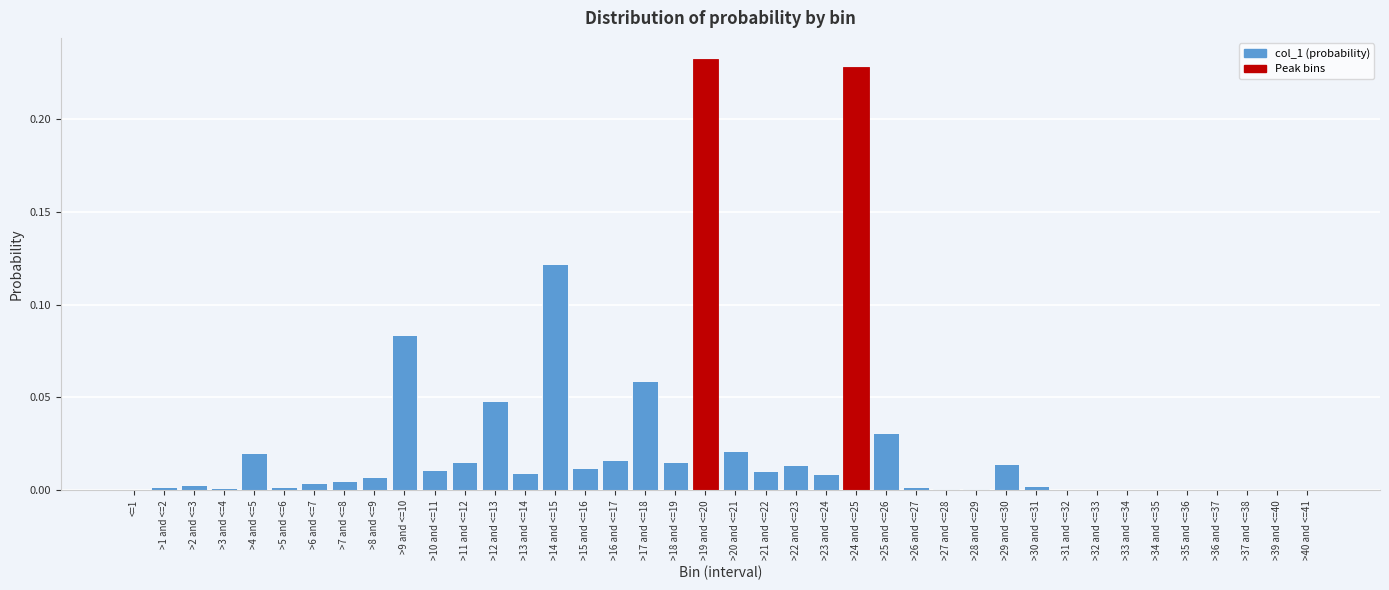

The value at >30 and <=31 is 0.0. True or false?

True